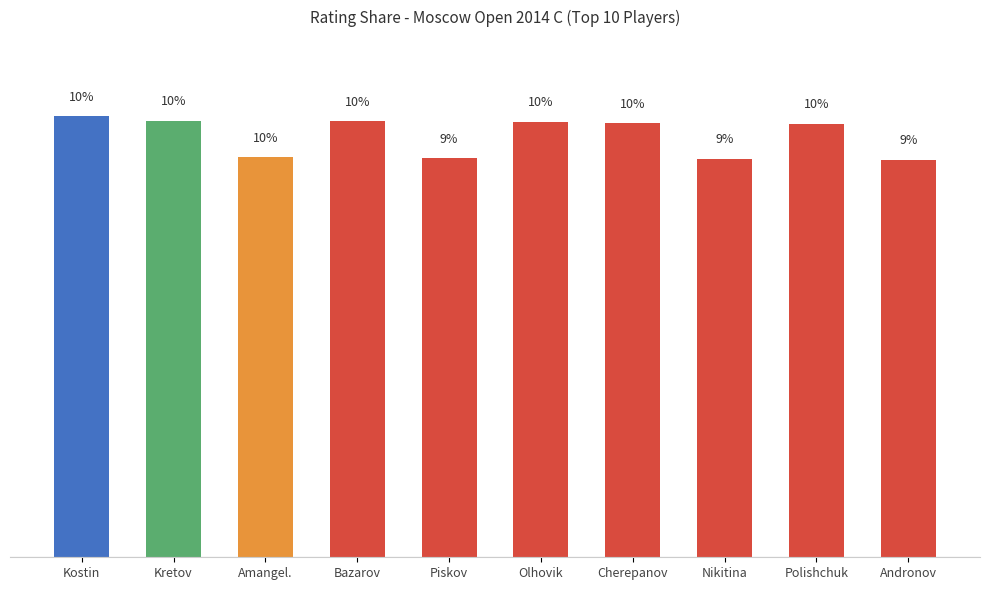

What is the label of the 9th bar from the right?

Kretov